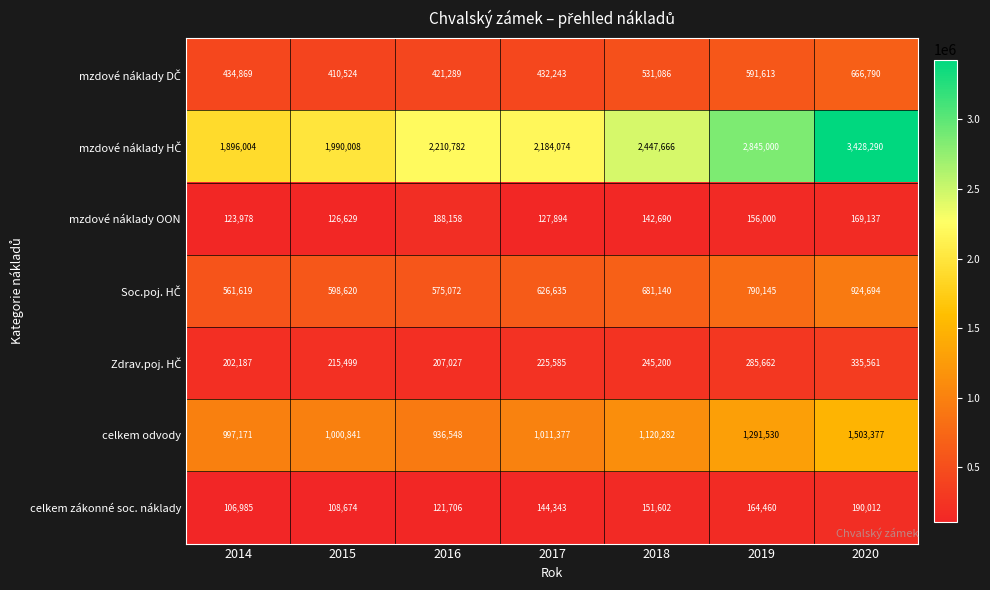

How many data points does each series have?

7